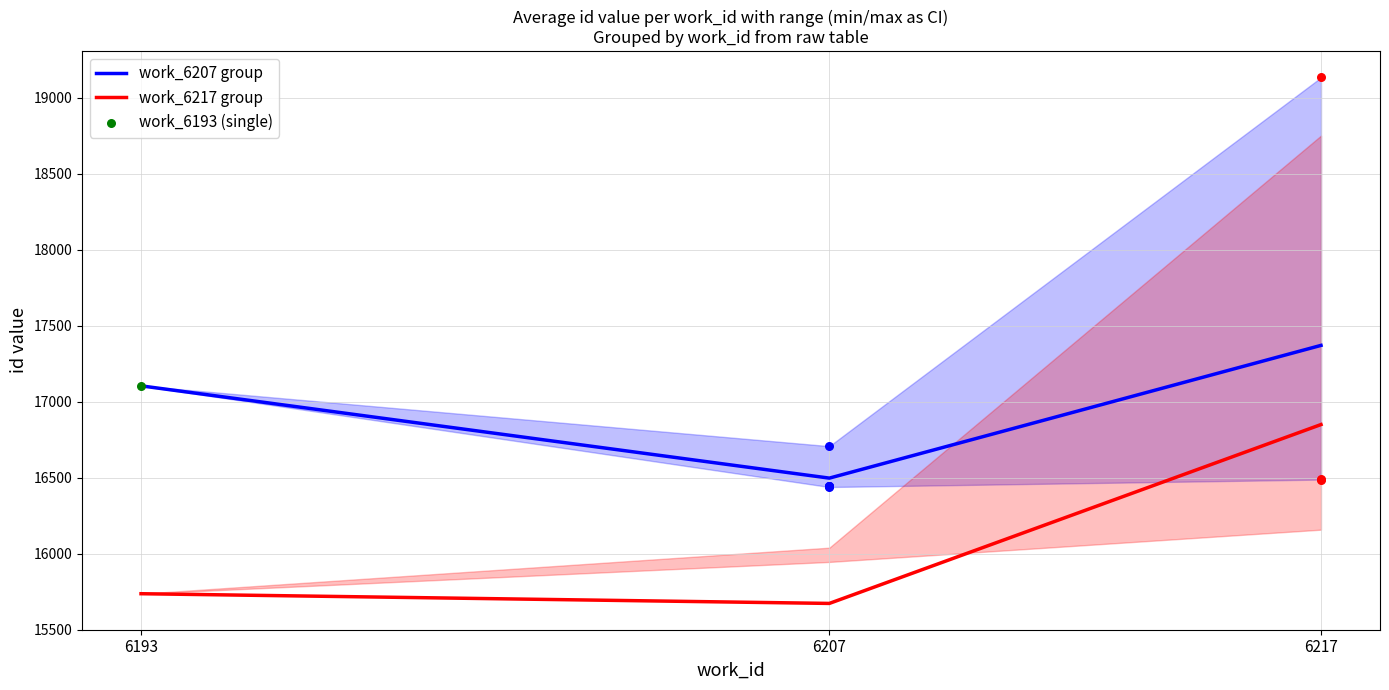

Is the value of work_6207 group at 6217 greater than the value of work_6217 group at 6217?

Yes